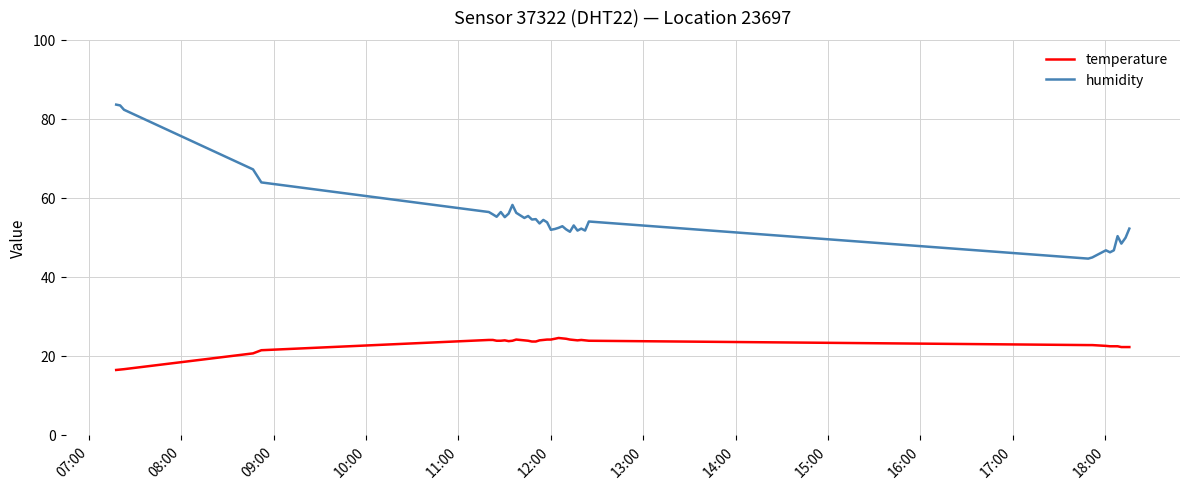

True or false: temperature and humidity cross at least once.

False